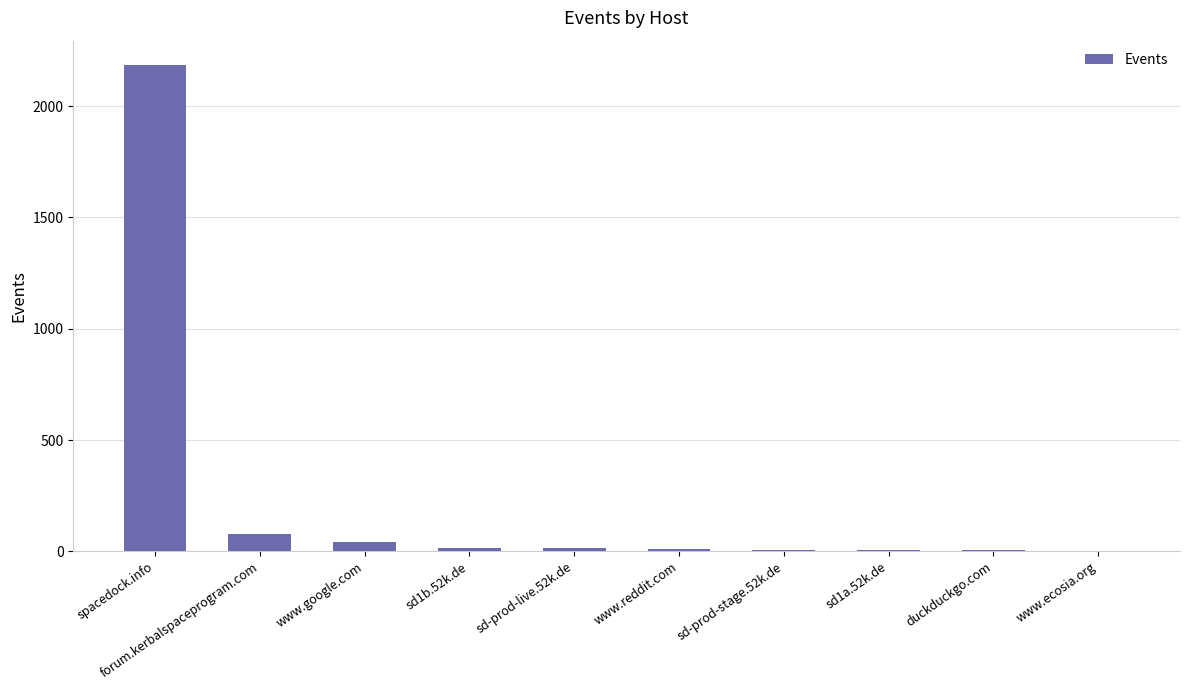

The chart shows a value of 7 at sd-prod-stage.52k.de. True or false?

True